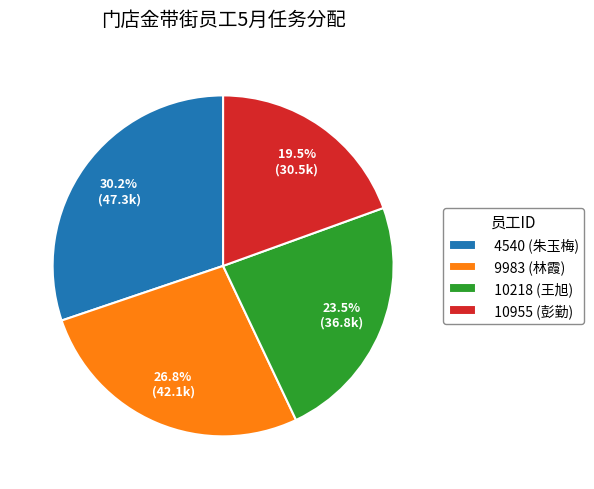

Is there any slice that represents more than half of the pie?

No